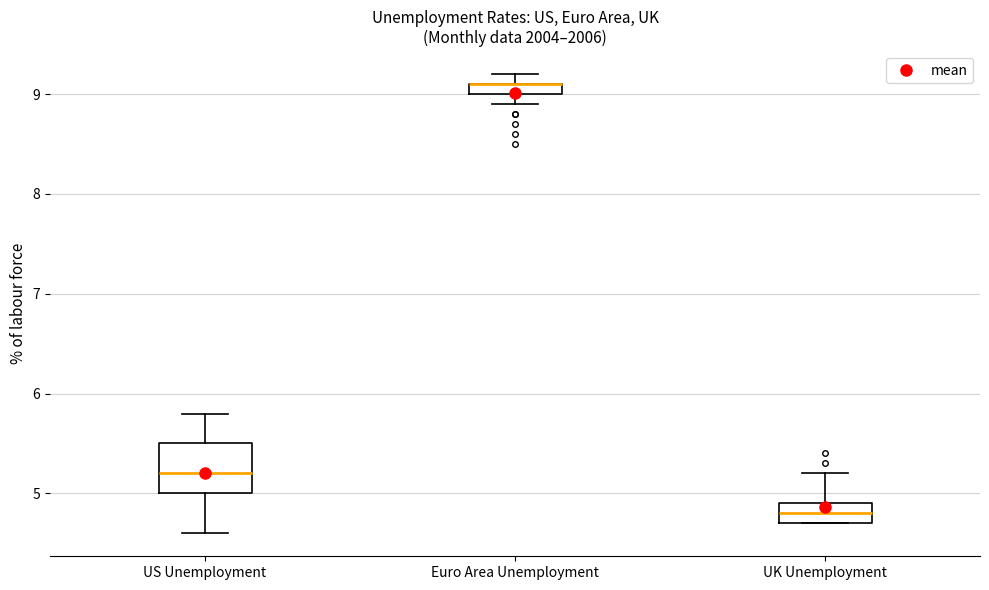

Comparing the boxes themselves (not the whiskers), which one is the tallest?

US Unemployment